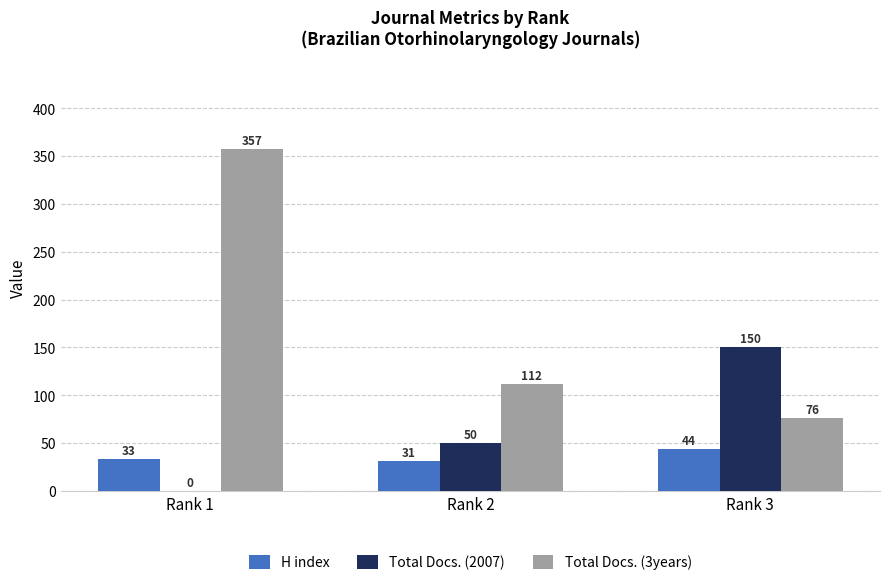

Is it true that H index equals 44 at Rank 3?

True